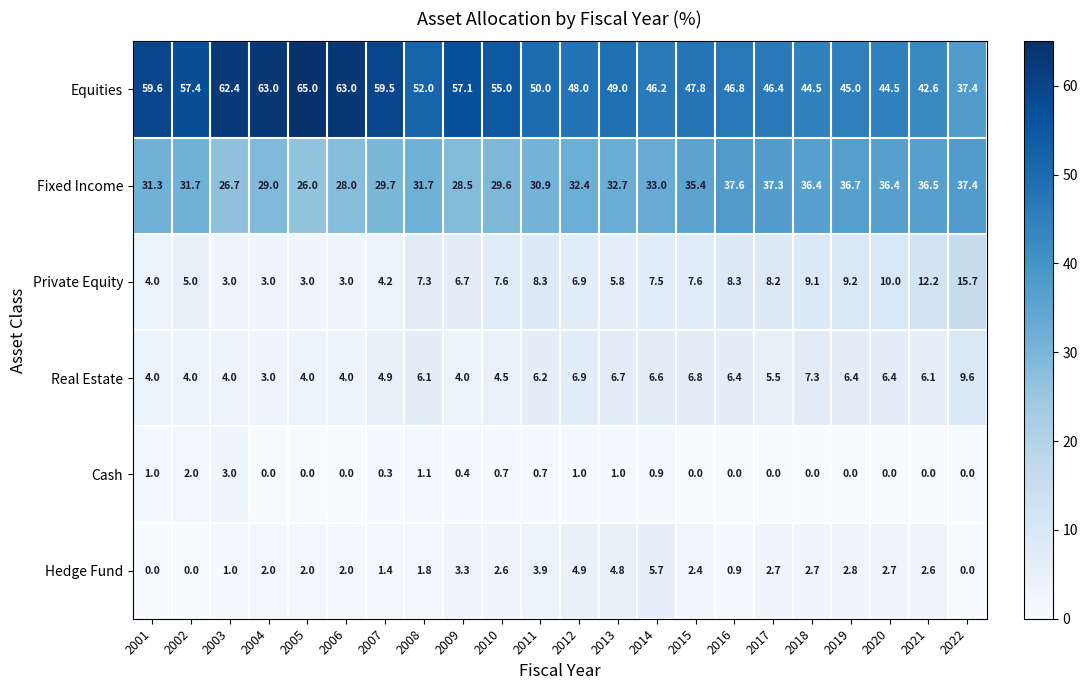

Which label corresponds to the largest value in the chart?

2005